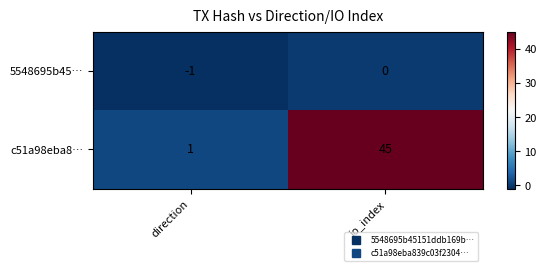

Where is c51a98eba8… nearest to the value 23?

direction